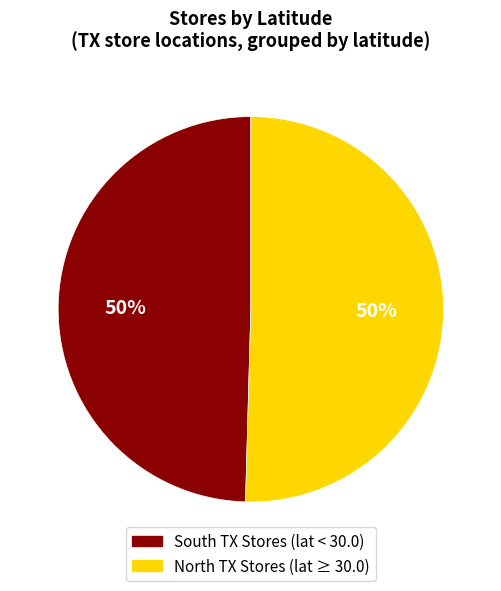

To the nearest percent, what is the average slice percentage?

50%